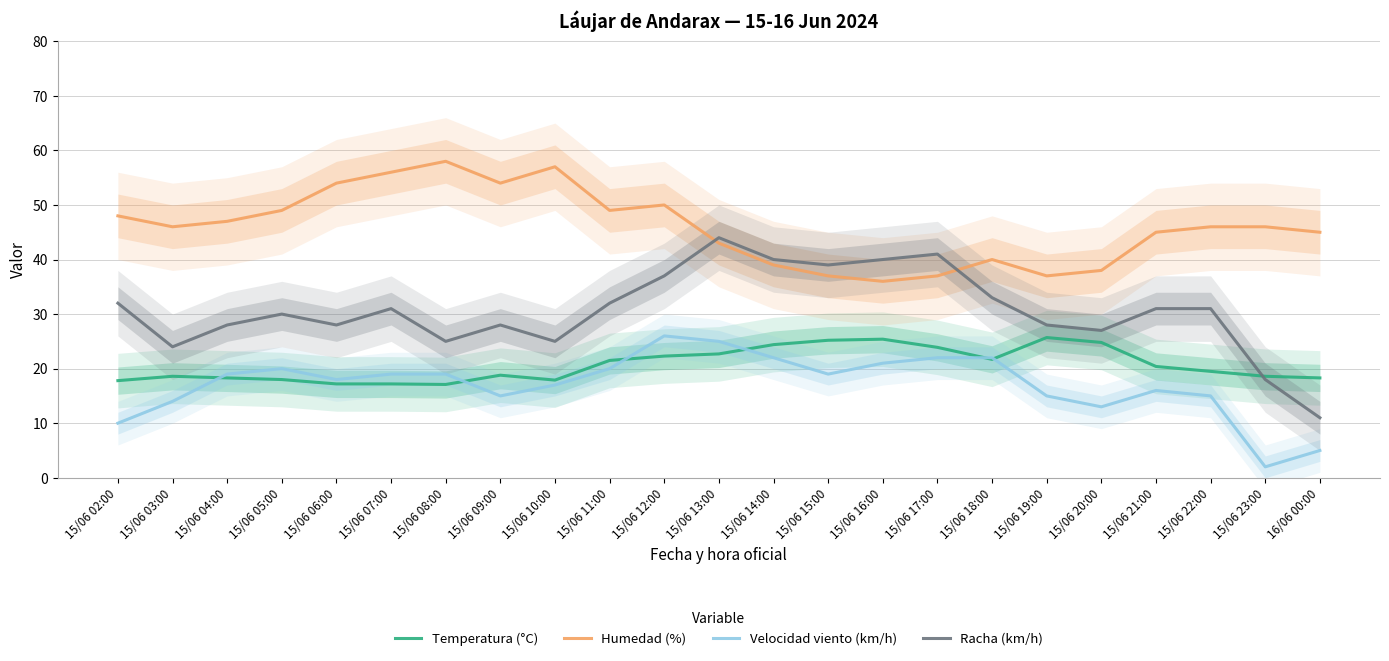

What is the difference between the maximum and second lowest values in the Velocidad viento (km/h) series?

21.0